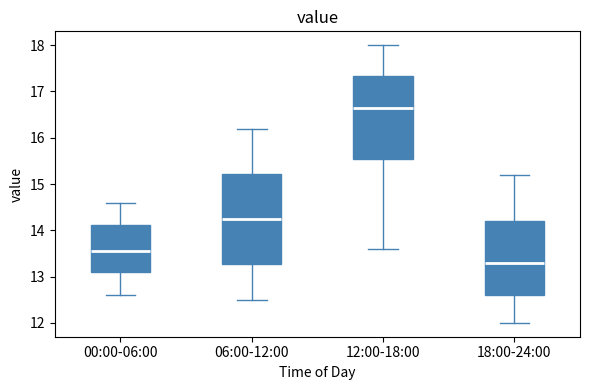

Reading left to right, transcribe this box plot: for each box, give where its median line is, the range the box spans, and where its two whiskers end, as read against the y-axis. The values are not printed on the chart, so give them approximately, as read against the axis.

00:00-06:00: median 13.6, box 13.1 to 14.1, whiskers 12.6 to 14.6
06:00-12:00: median 14.3, box 13.3 to 15.2, whiskers 12.5 to 16.2
12:00-18:00: median 16.7, box 15.6 to 17.3, whiskers 13.6 to 18.0
18:00-24:00: median 13.3, box 12.6 to 14.2, whiskers 12.0 to 15.2